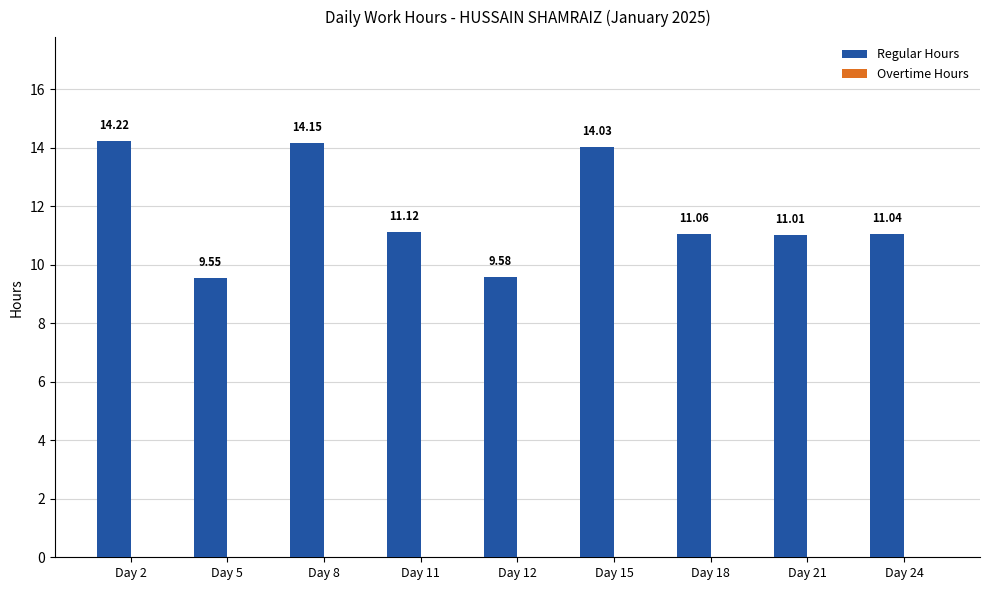

Does the chart contain stacked bars?

No